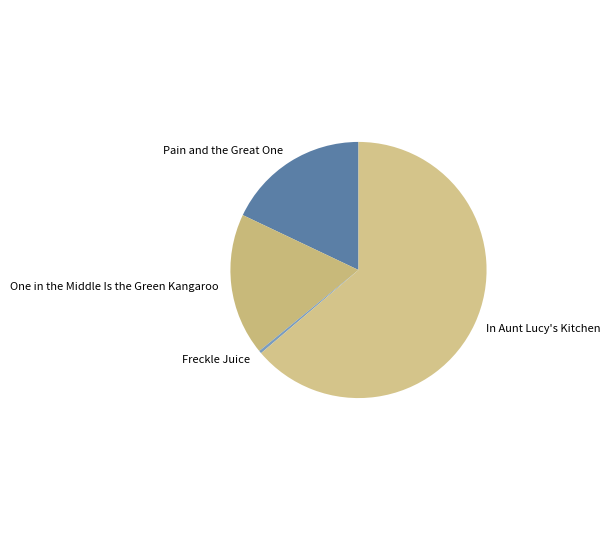

Which slice is the smallest?

Freckle Juice